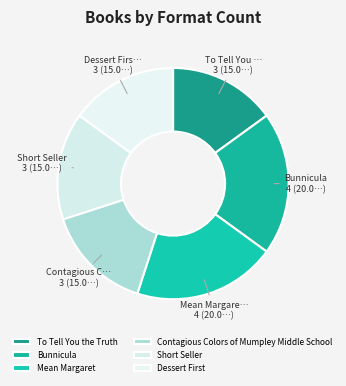

True or false: To Tell You the Truth accounts for 15% of the total.

True